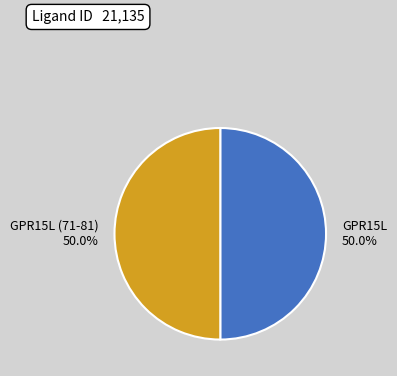

What is the ratio of the value at GPR15L (71-81) to the value at GPR15L?

1.0